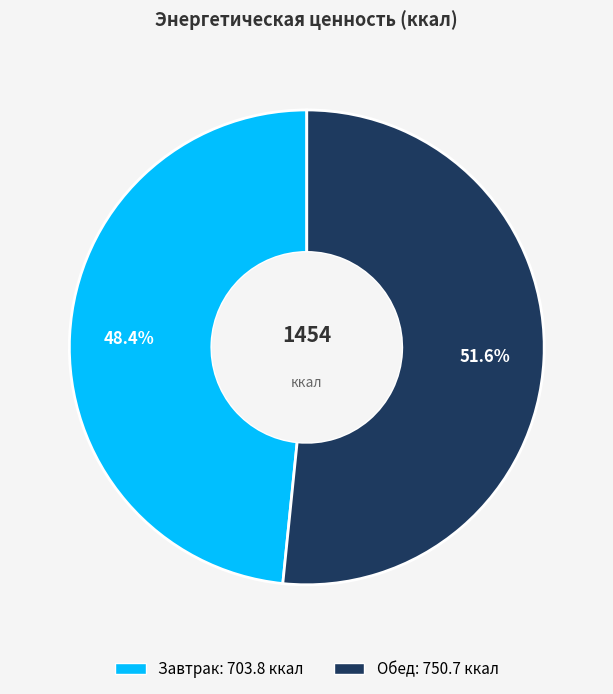

What is the majority slice?

Обед